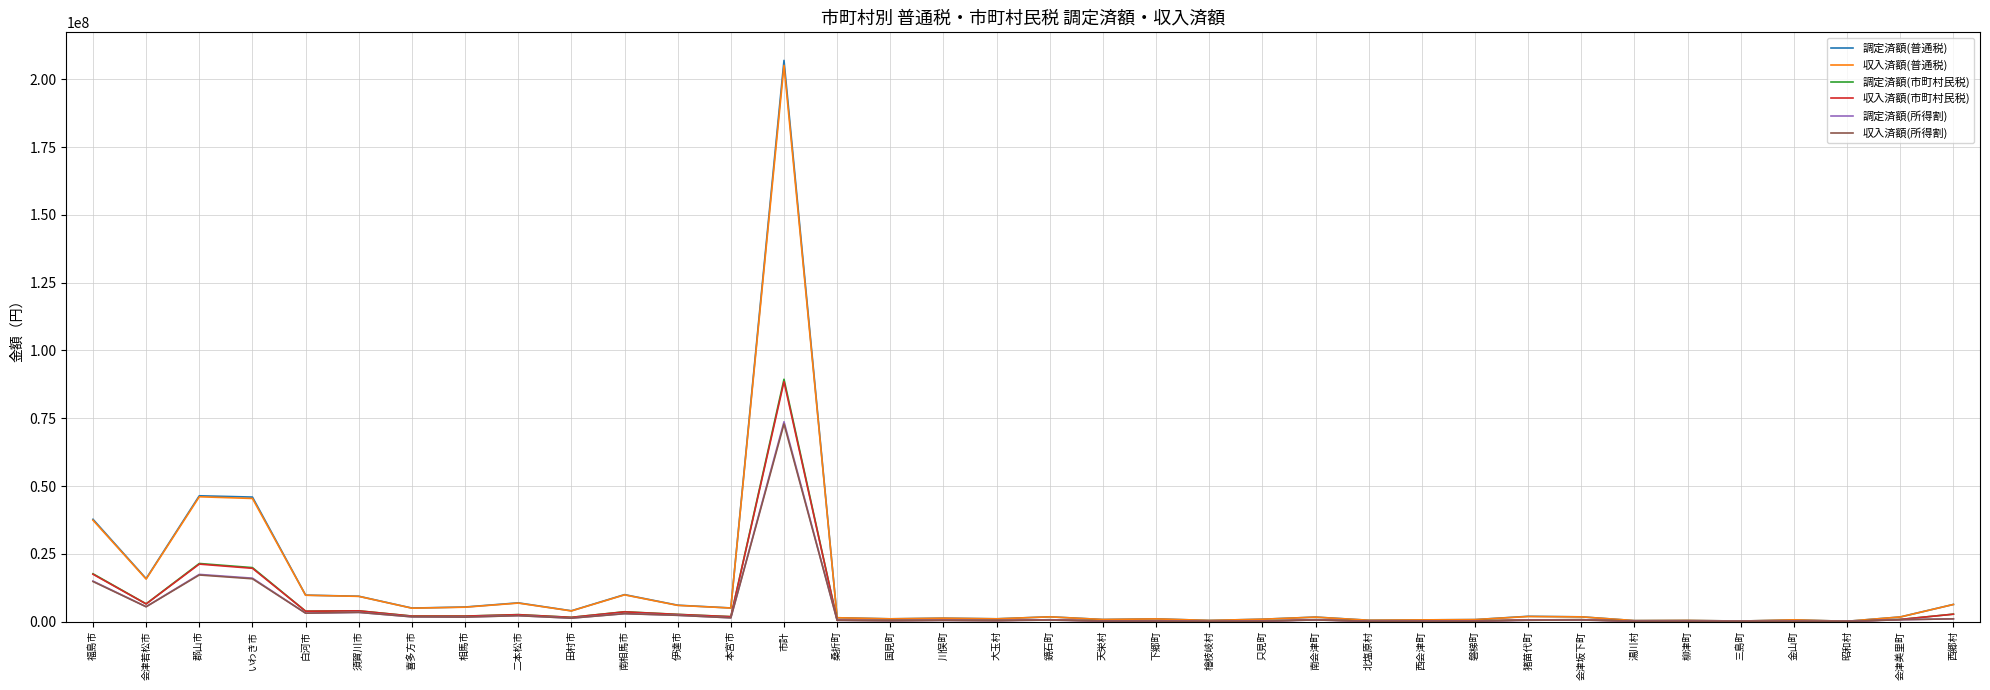

How many lines are shown in the chart?

6